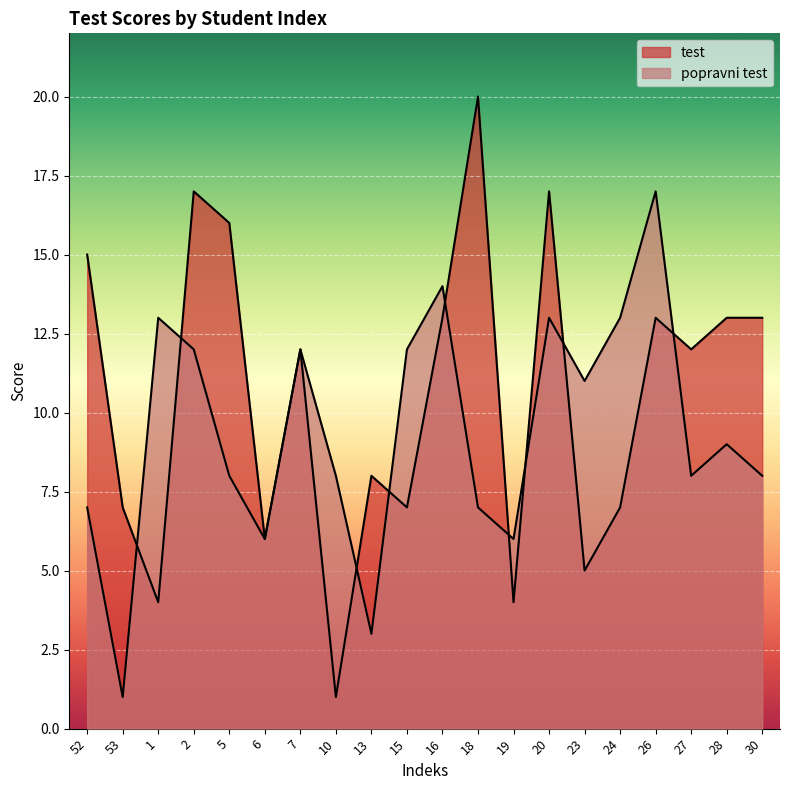

Which series has the largest total across all categories?

test